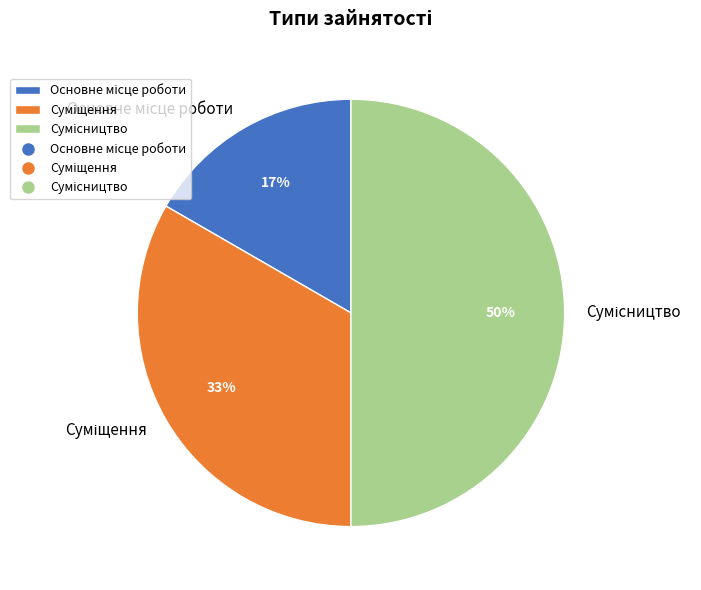

To the nearest percent, what is the difference between the largest and smallest slice percentages?

33%